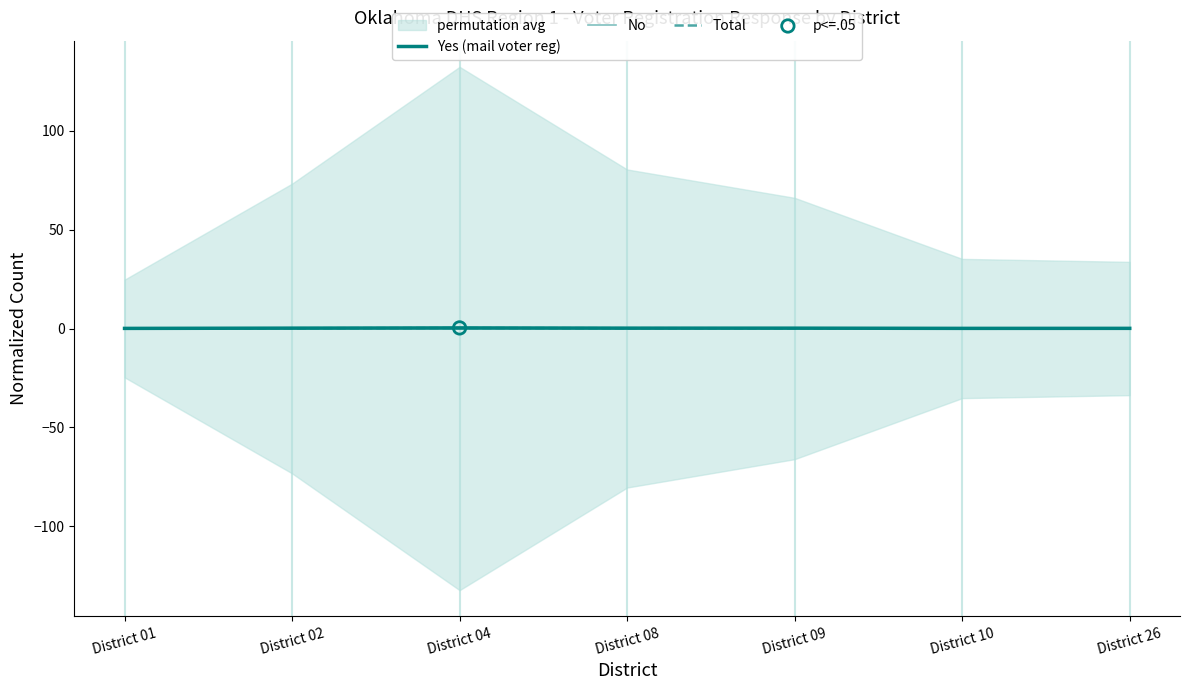

Which series contains the highest Y value?

Yes (mail voter reg)